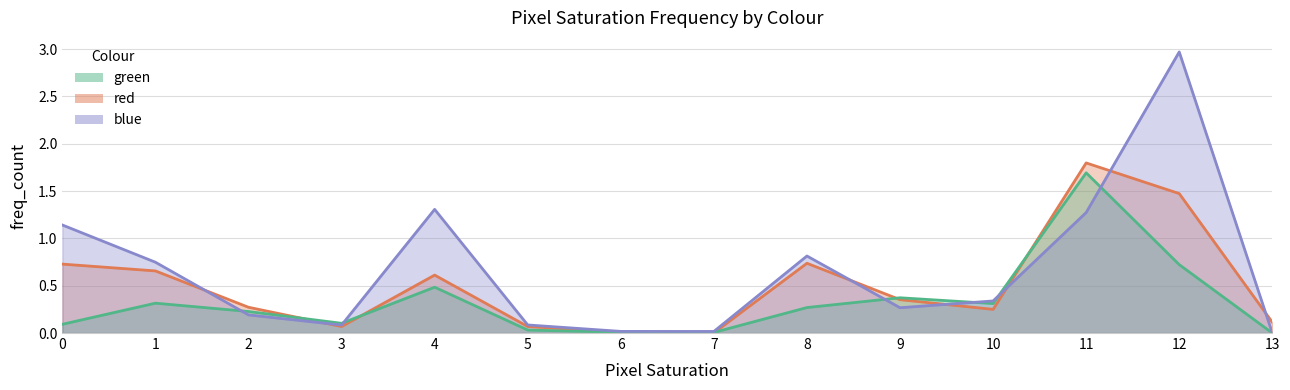

How many interior local valleys does the blue series have?

3